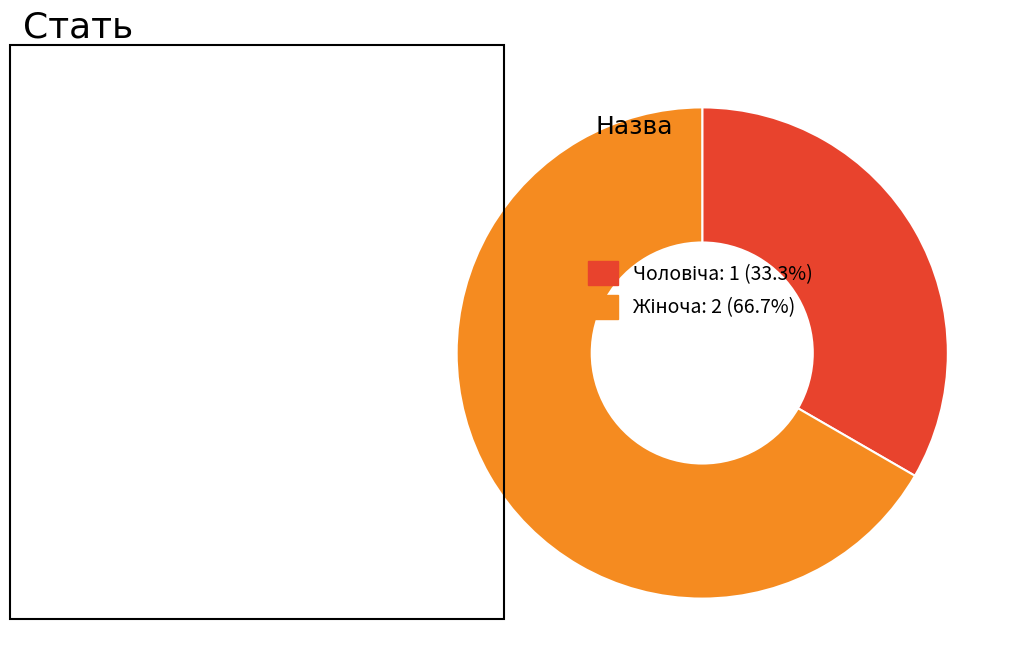

Is there a majority slice in this chart?

Yes